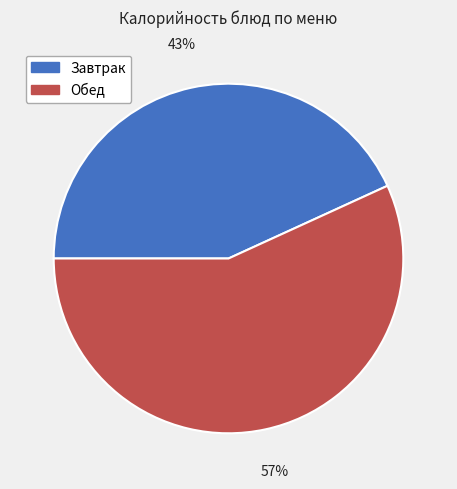

Is there a majority slice in this chart?

Yes